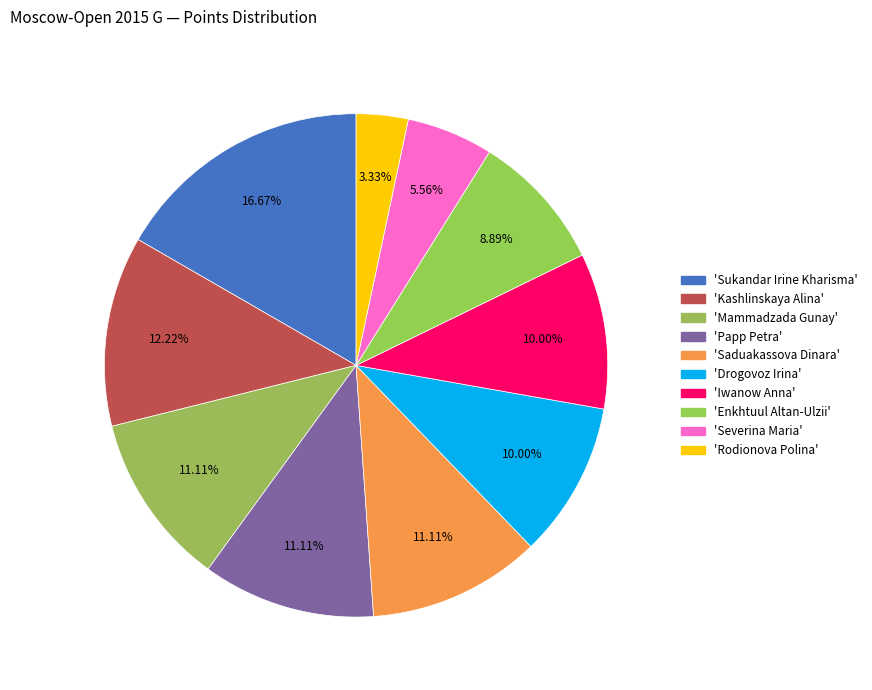

How many slices are in this pie chart?

10